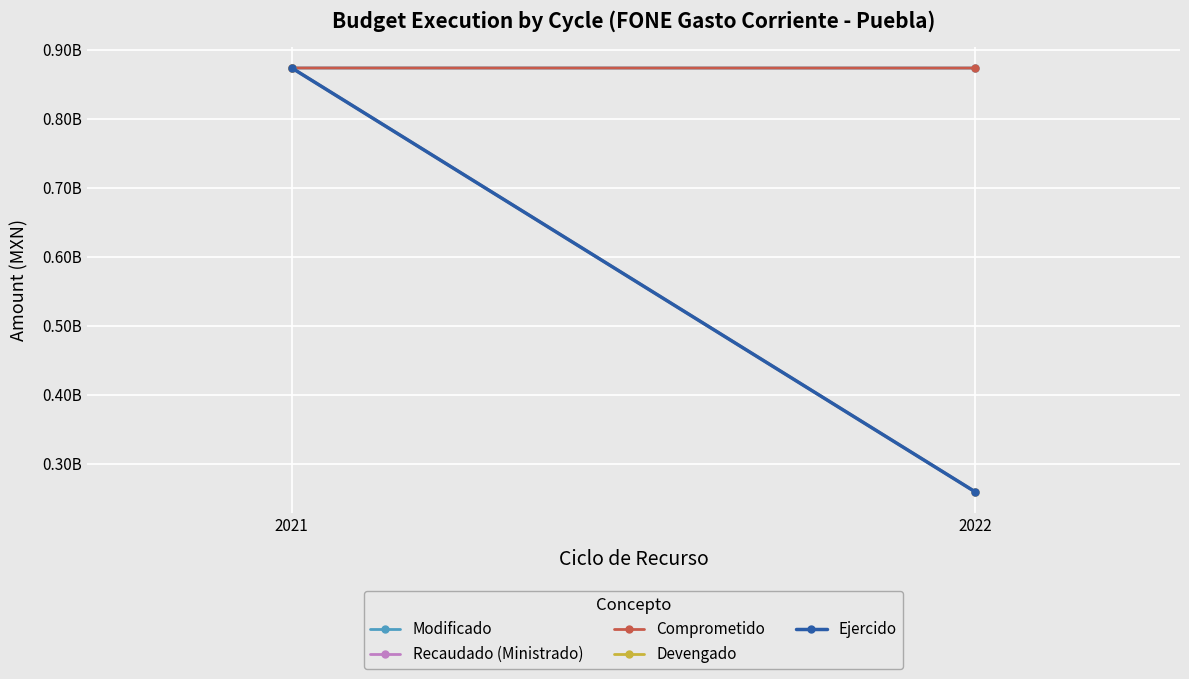

The Modificado series shows 873686855.3 at 2021. True or false?

True